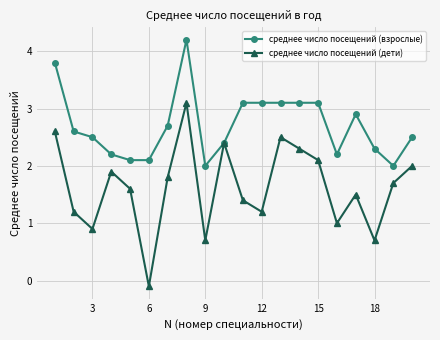

Is this an area chart (filled region under the line)?

No